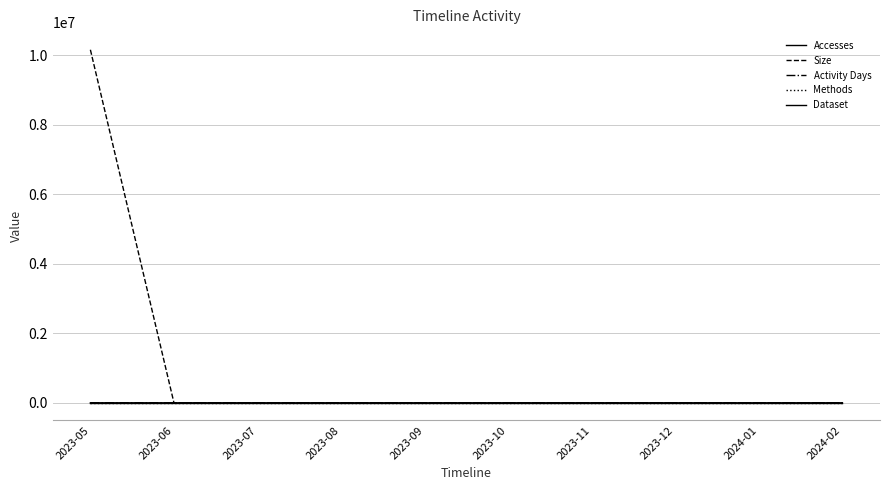

Reading right to left, extract all data points from this chart.

Accesses: 3	0	0	0	0	0	0	0	0	1
Size: 831	0	0	0	0	0	0	0	0	10157615
Activity Days: 3	0	0	0	0	0	0	0	0	1
Methods: 1	0	0	0	0	0	0	0	0	1
Dataset: 1	0	0	0	0	0	0	0	0	1